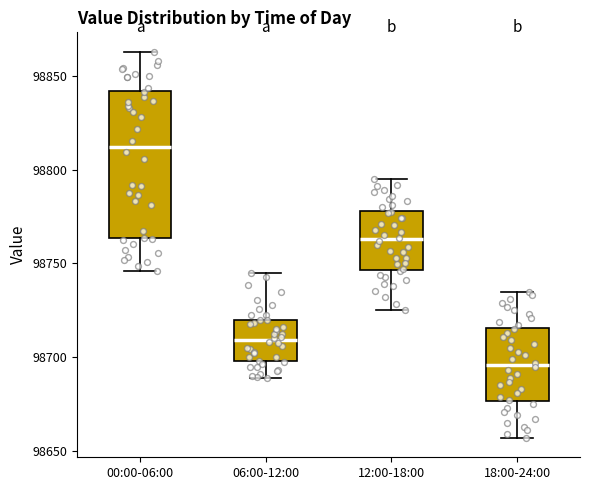

Reading left to right, read every box against the y-axis: the position of its median line, the range the box covers, and the ends of its whiskers. The values are not printed on the chart, so give them approximately, as read against the axis.

00:00-06:00: median 98810, box 98765 to 98840, whiskers 98745 to 98865
06:00-12:00: median 98710, box 98700 to 98720, whiskers 98690 to 98745
12:00-18:00: median 98765, box 98745 to 98780, whiskers 98725 to 98795
18:00-24:00: median 98695, box 98675 to 98715, whiskers 98655 to 98735